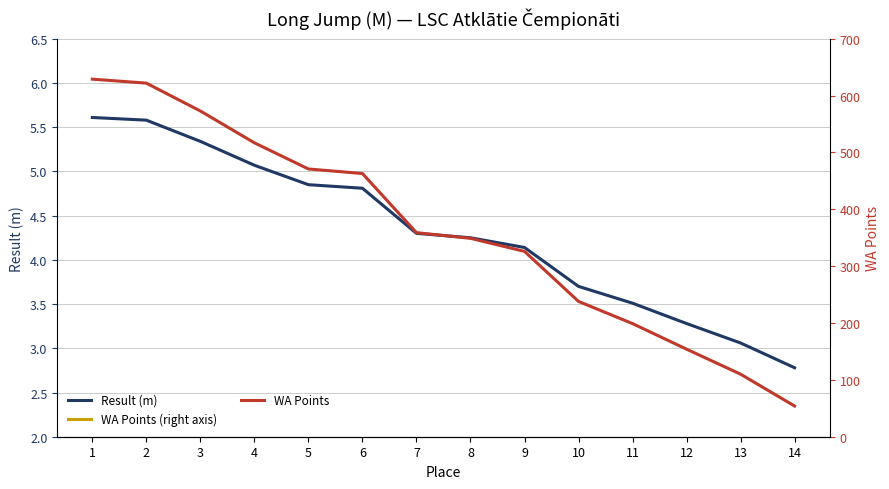

Is the value of WA Points at 13 greater than the value of Result (m) at 4?

Yes